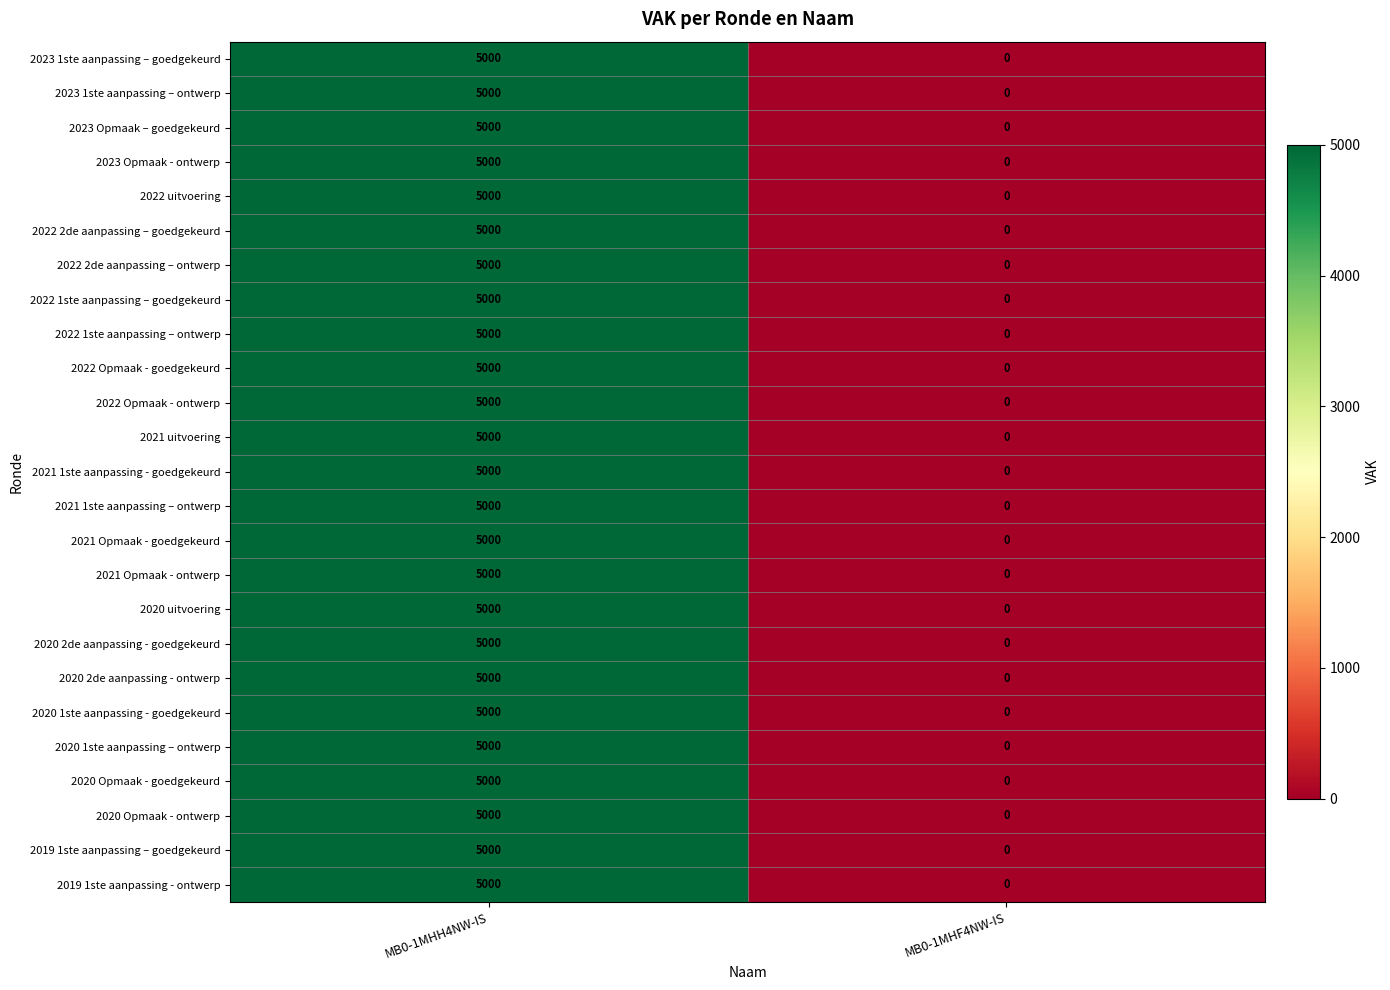

What is the sum of all 2020 Opmaak - ontwerp values?

5000